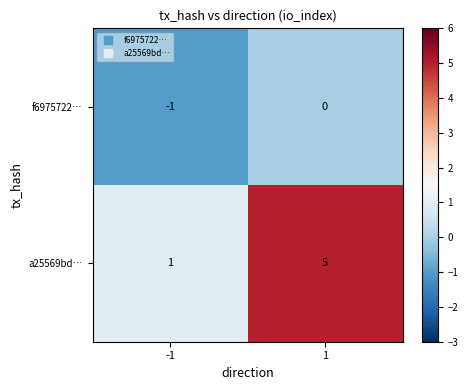

Is it true that f6975722… equals 0 at -1?

False